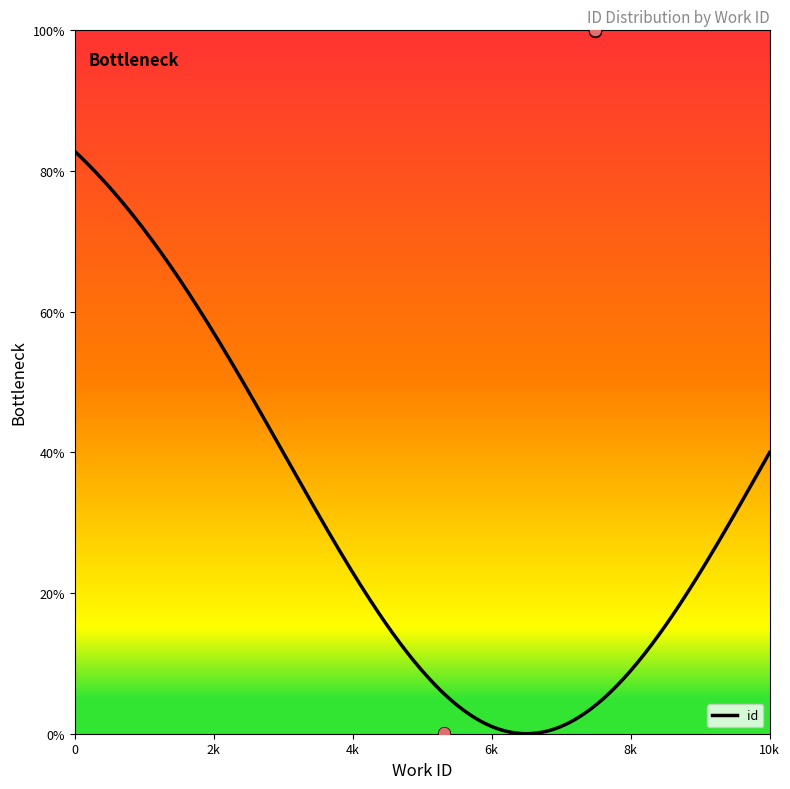

What is the change in value from 5318 to 7492?

+99.8